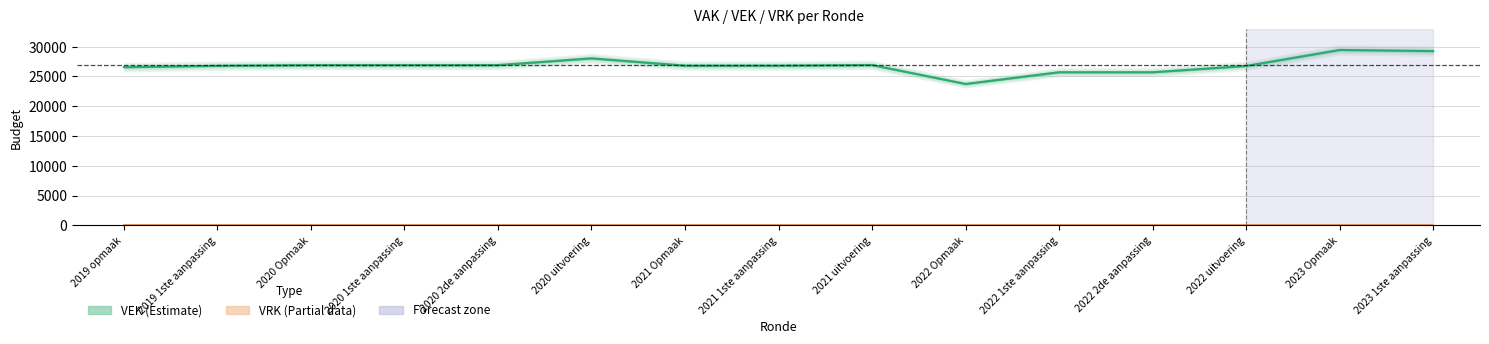

True or false: VRK has a value of 0 at 2020 2de aanpassing.

True